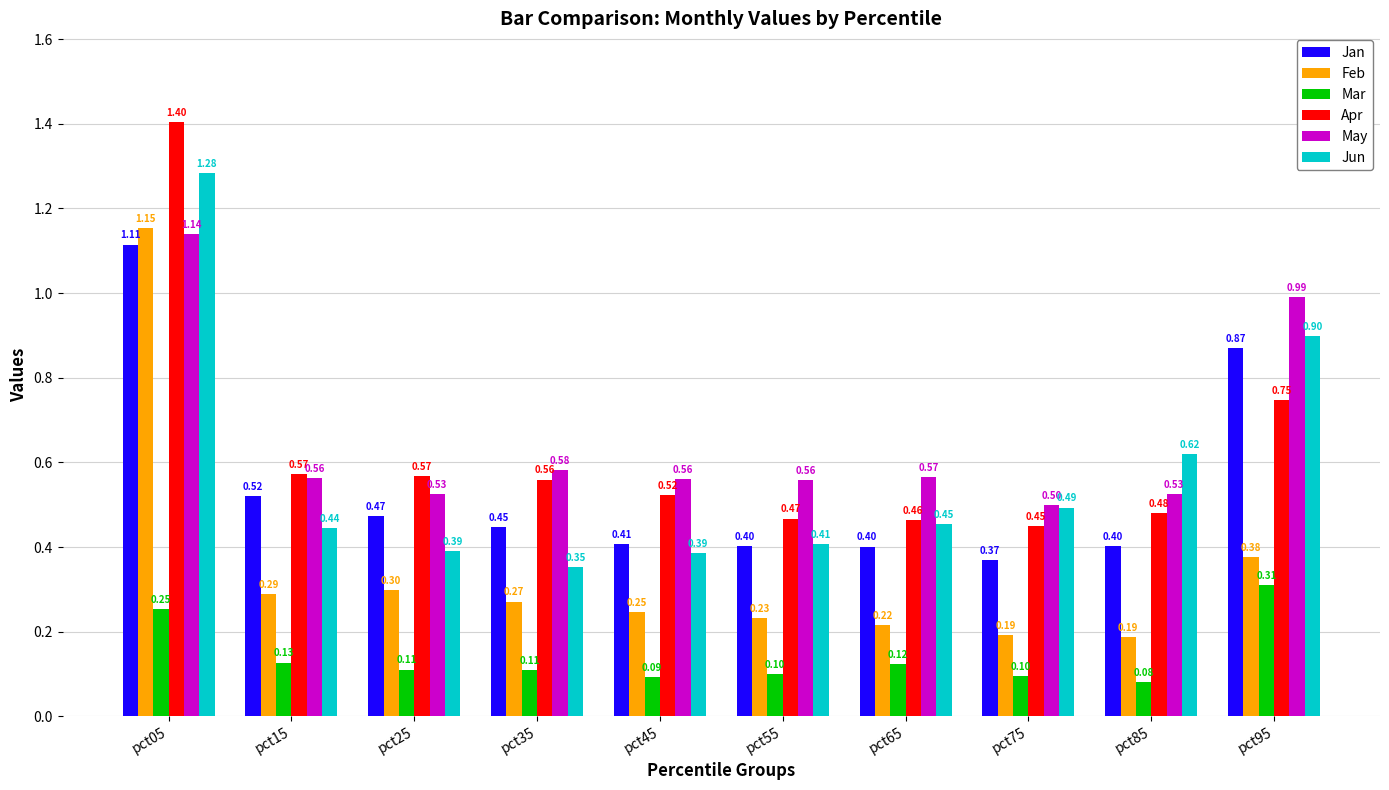

How many groups of bars are there?

10